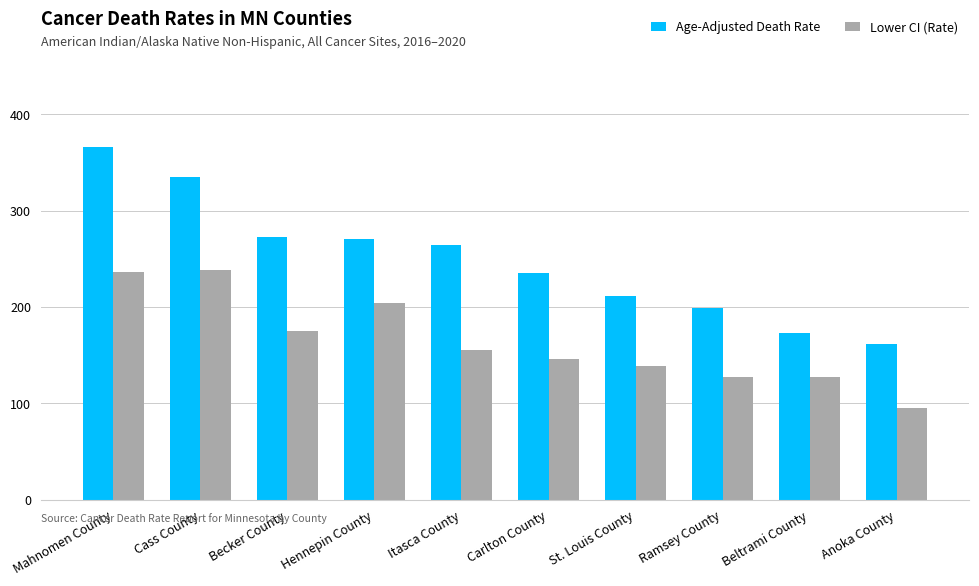

What is the total value across all series at Itasca County?

419.9